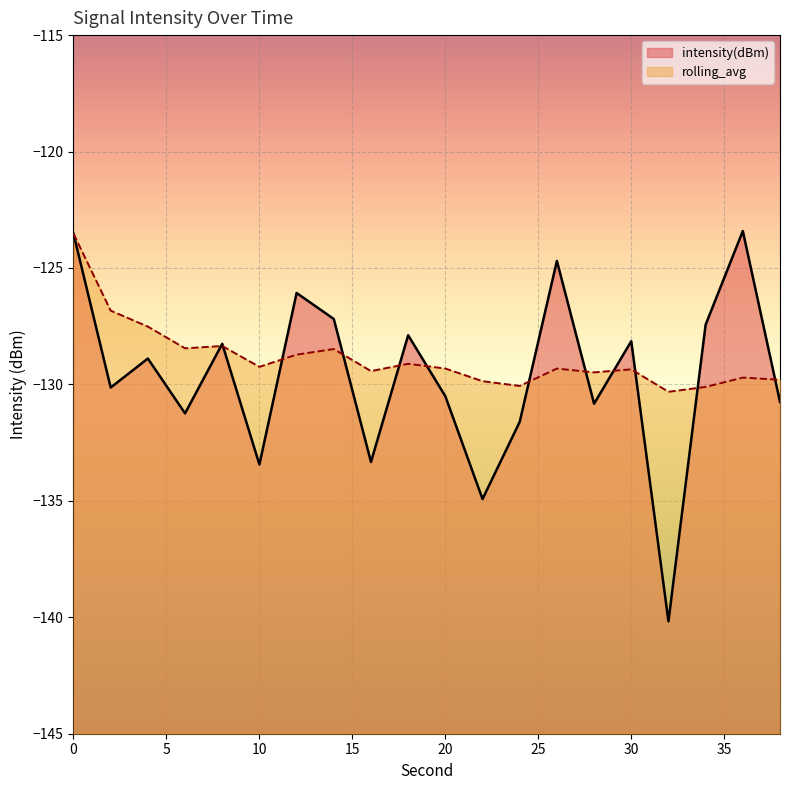

How many interior local peaks does the rolling_avg series have?

6